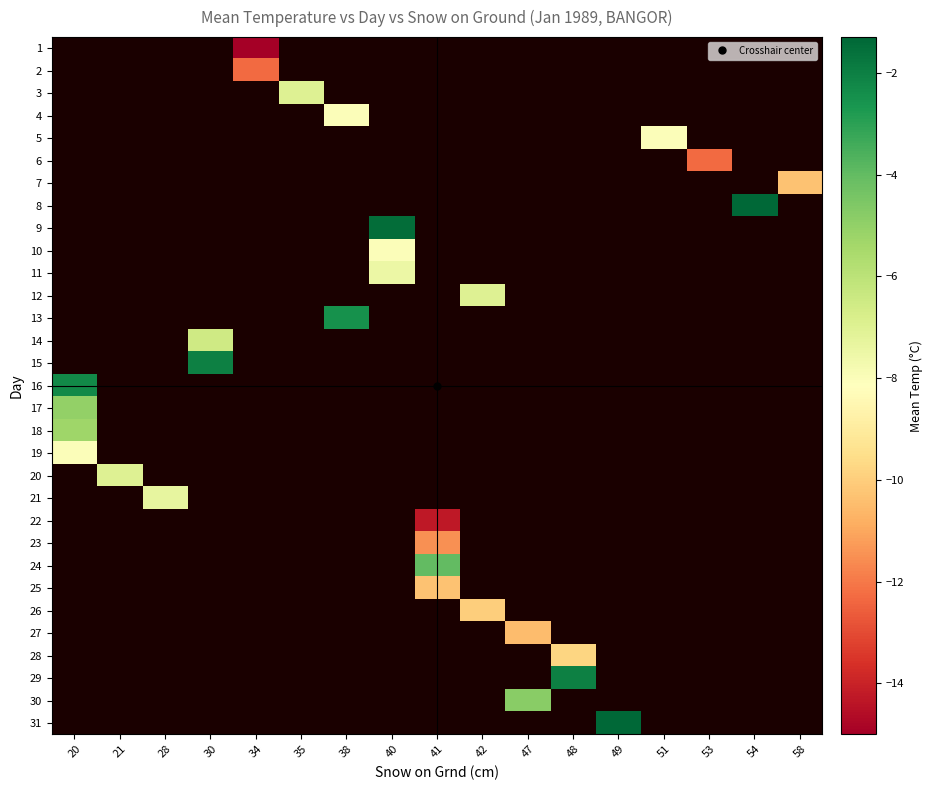

Rank the series by their maximum value, from lowest to highest.

row_18, row_19, row_20, row_21, row_22, row_23, row_24, row_25, row_26, row_27, row_28, row_29, row_30, row_17, row_16, row_0, row_1, row_2, row_3, row_4, row_5, row_6, row_7, row_8, row_9, row_10, row_11, row_12, row_13, row_14, row_15